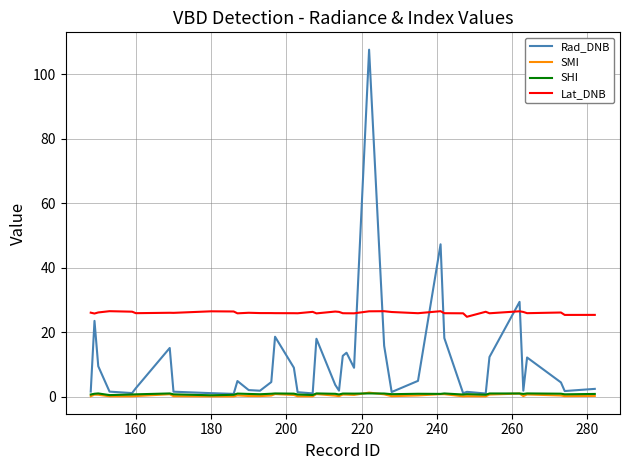

True or false: Lat_DNB and SMI intersect in this chart.

False